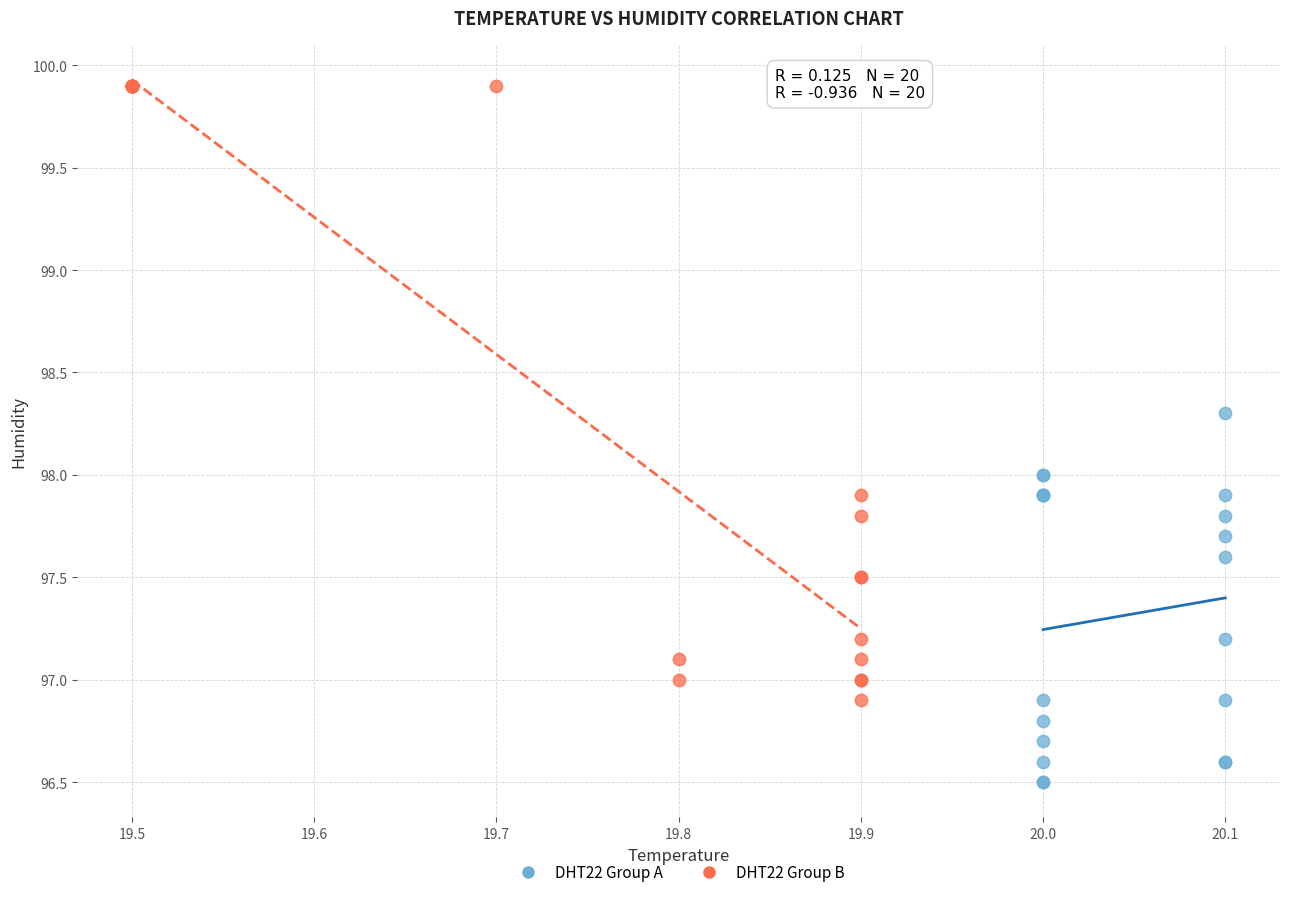

Which series contains the highest Y value?

DHT22 Group B